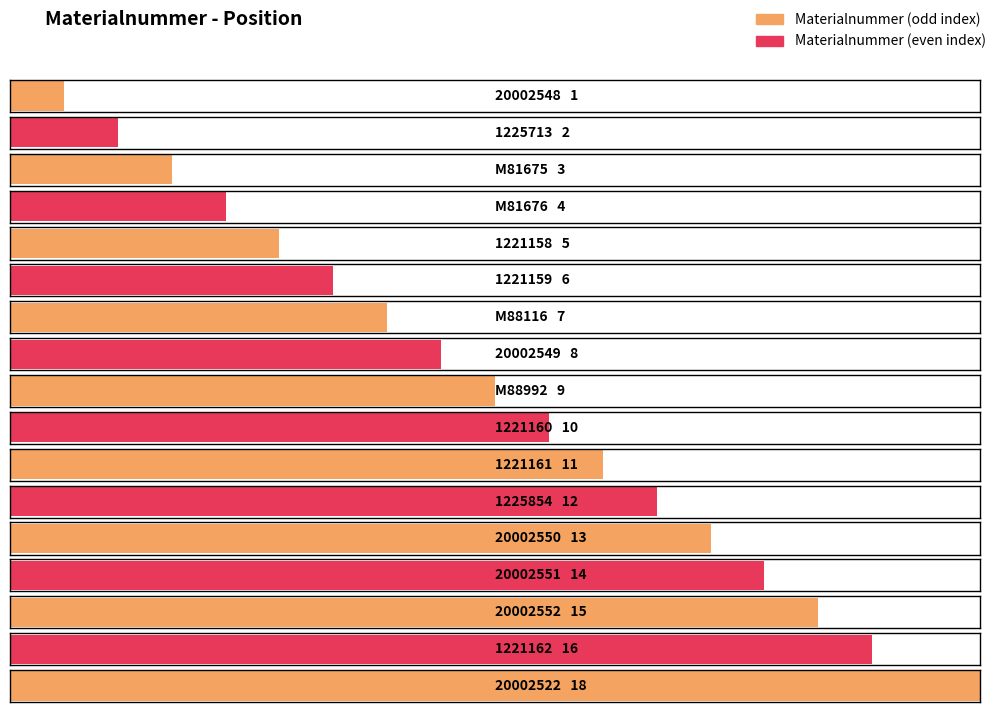

What position from the right is 20002551?

4